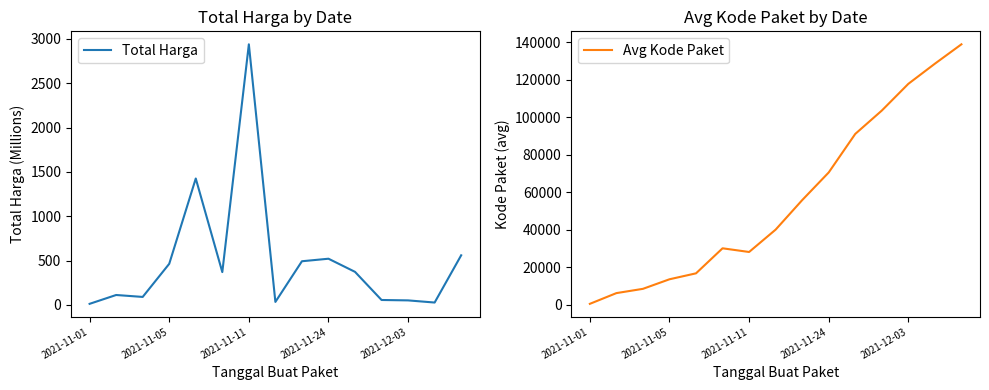

At which category is the sum across all series the highest?

14